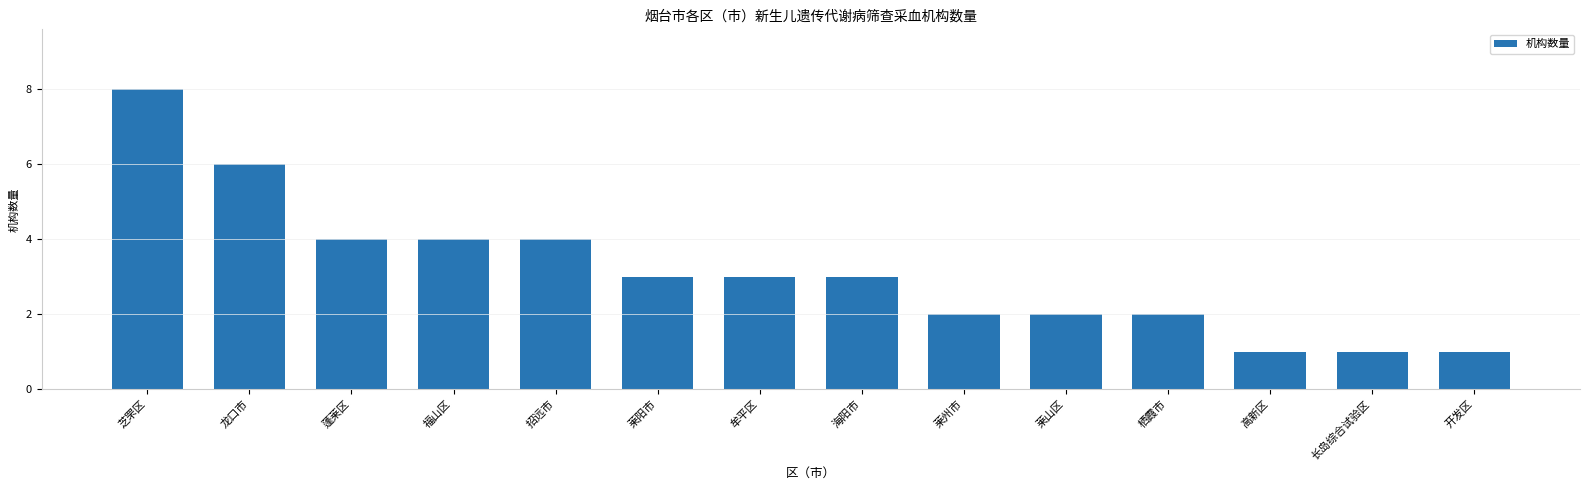

What is the average value?

3